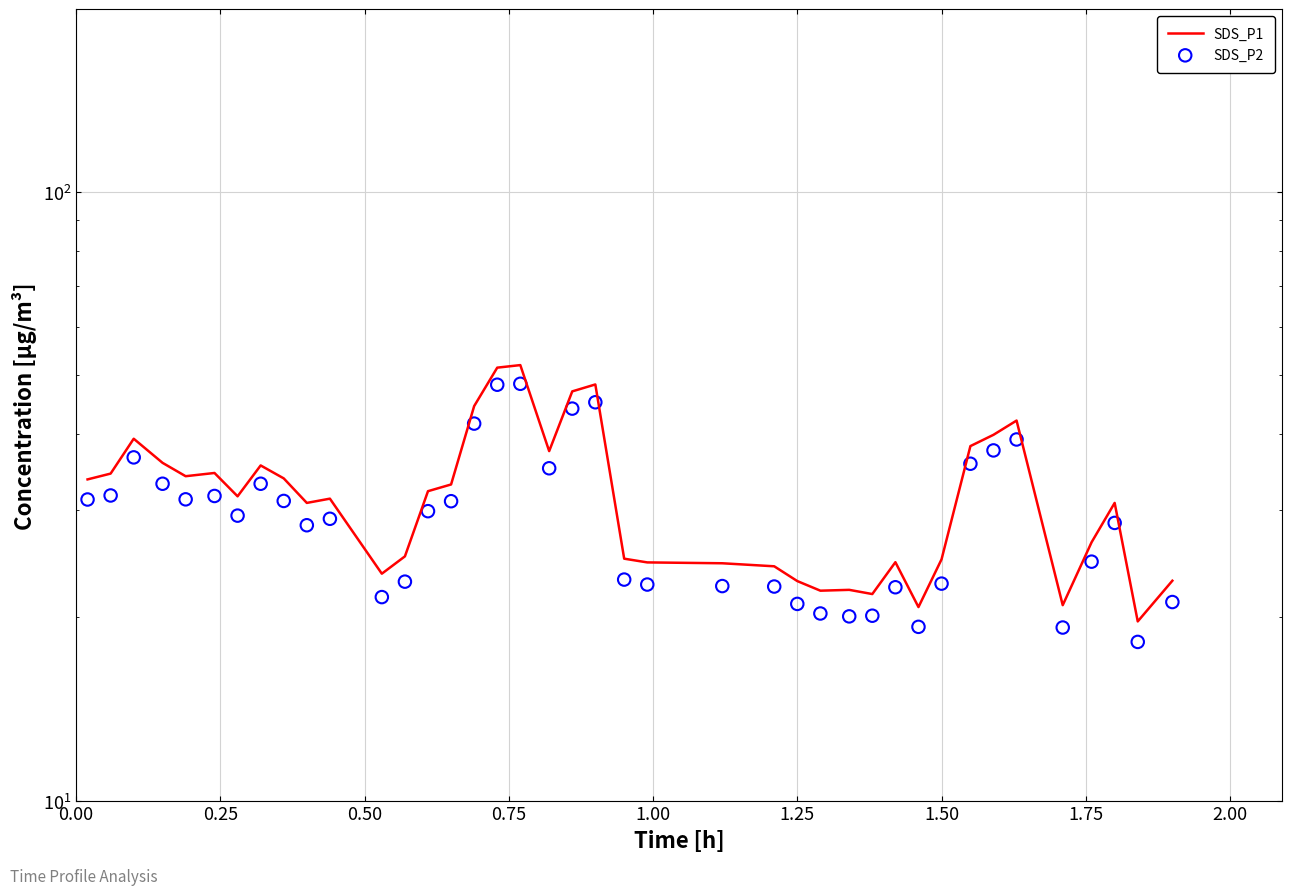

Is the value of SDS_P2 at 39 greater than the value of SDS_P1 at 30?

Yes